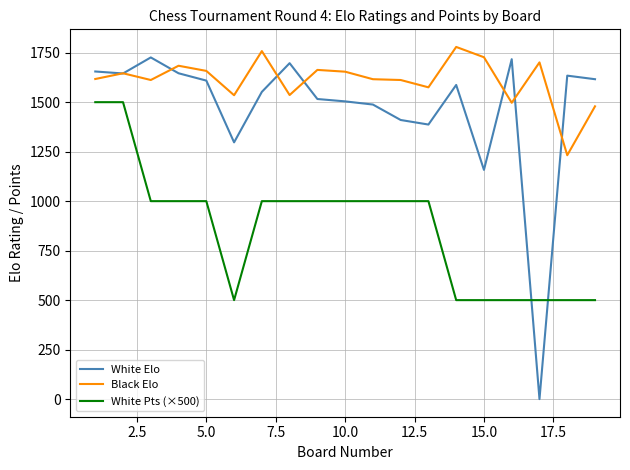

What are all the series names shown in the legend?

White Elo, Black Elo, White Pts (×500)